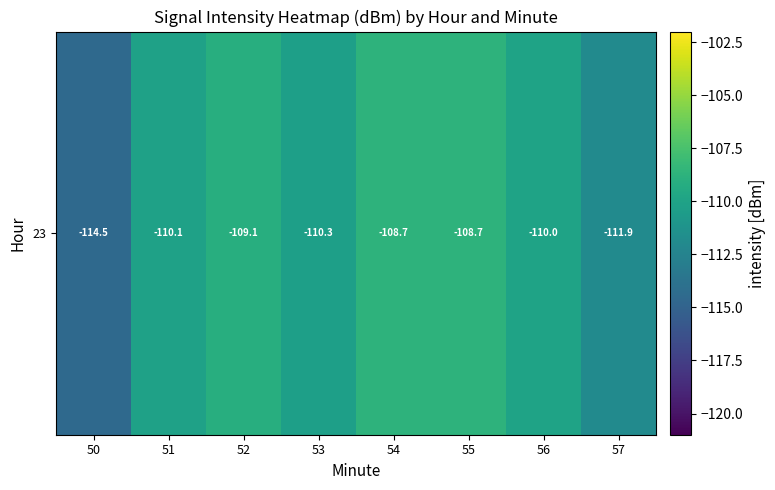

Reading right to left, transcribe all the data shown in this chart.

-111.9	-110.0	-108.7	-108.7	-110.3	-109.1	-110.1	-114.5